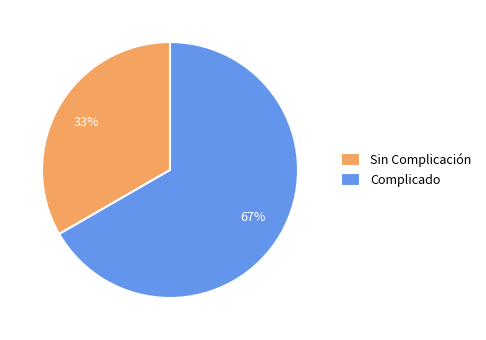

To the nearest percent, what is the average slice percentage?

50%